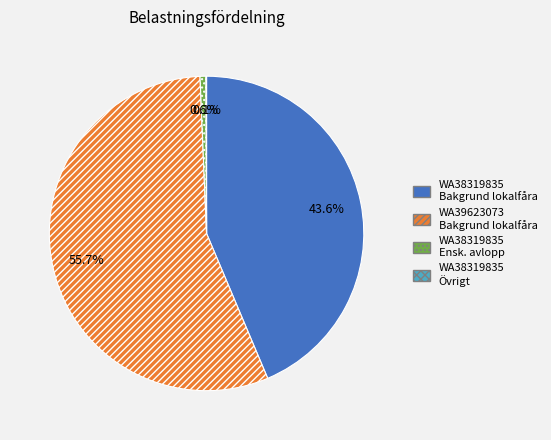

Which slice is the largest?

WA39623073 Bakgrund lokalfåra